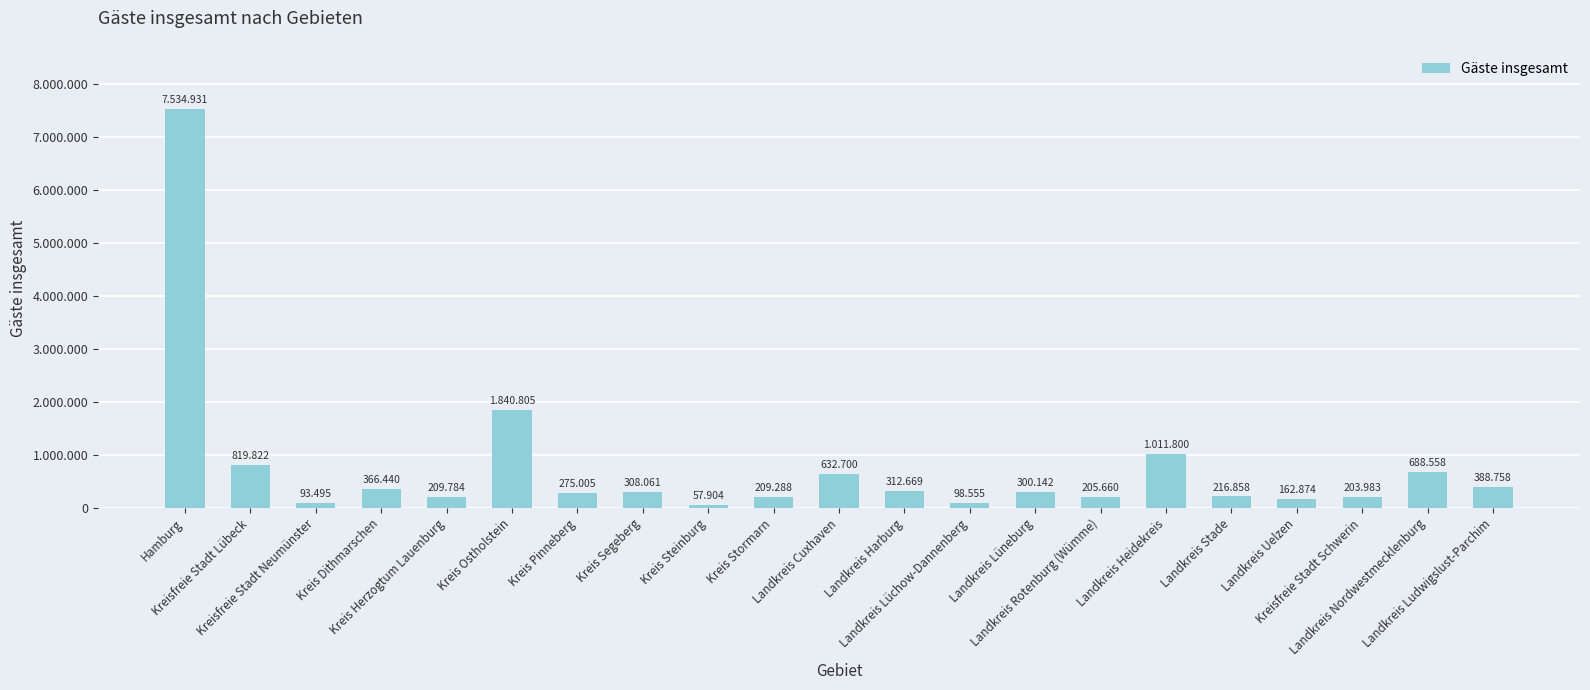

Does the chart contain any negative values?

No